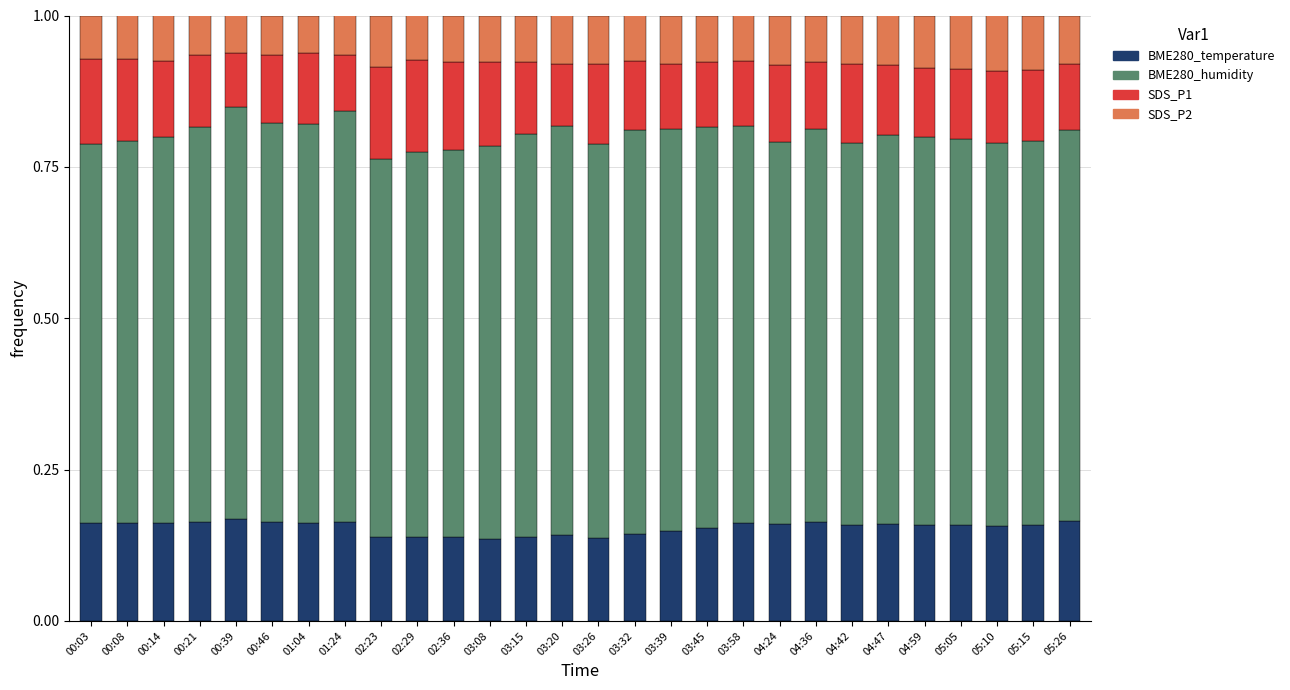

What is the total value across all series at 00:21?

1.0